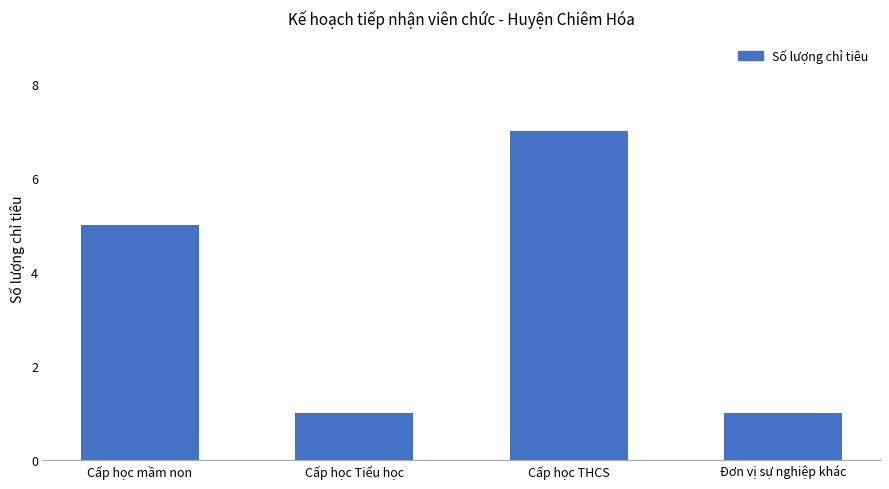

Where is the data nearest to the value 4?

Cấp học mầm non